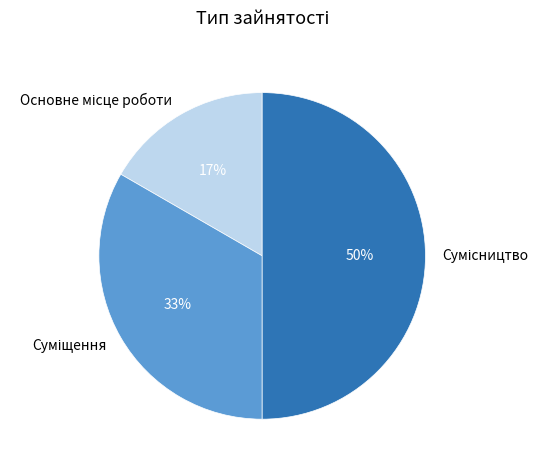

To the nearest percent, what is the average slice percentage?

33%